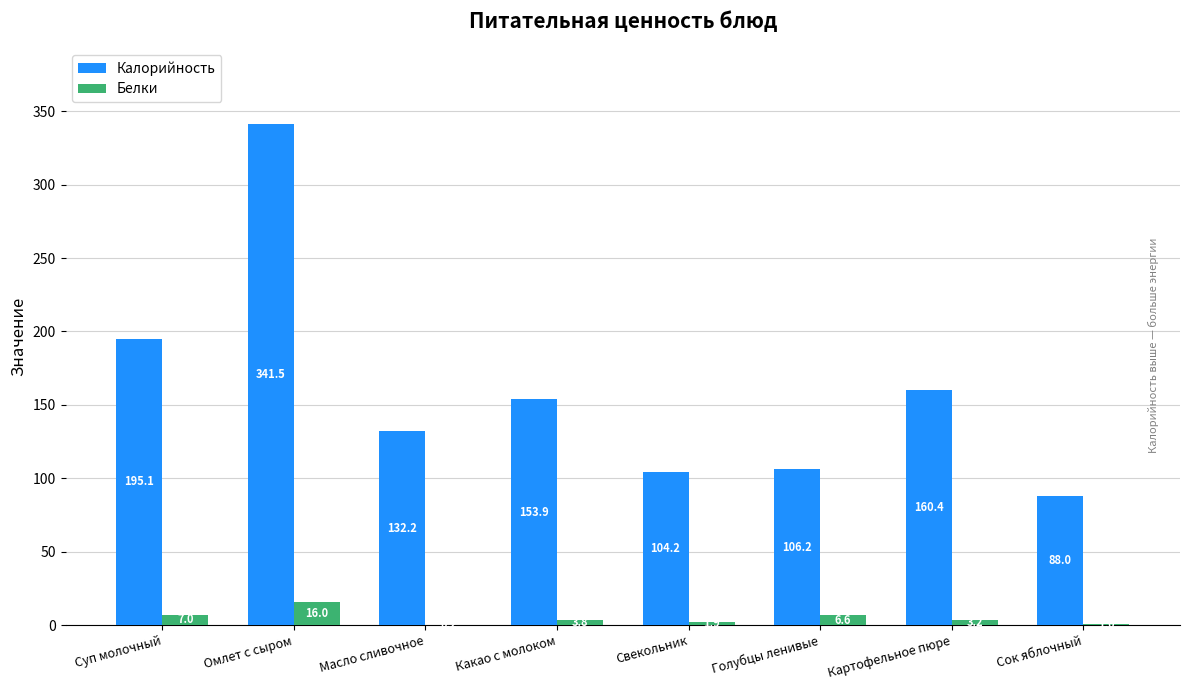

What is the average value of the Калорийность series?

160.2